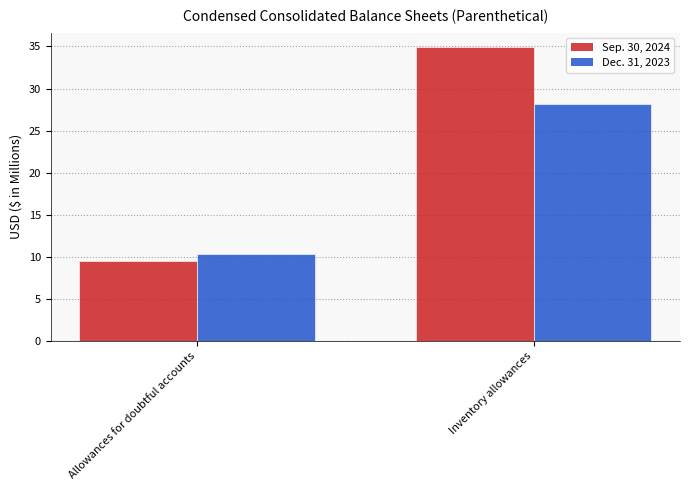

How many values in the Sep. 30, 2024 series exceed 34?

1